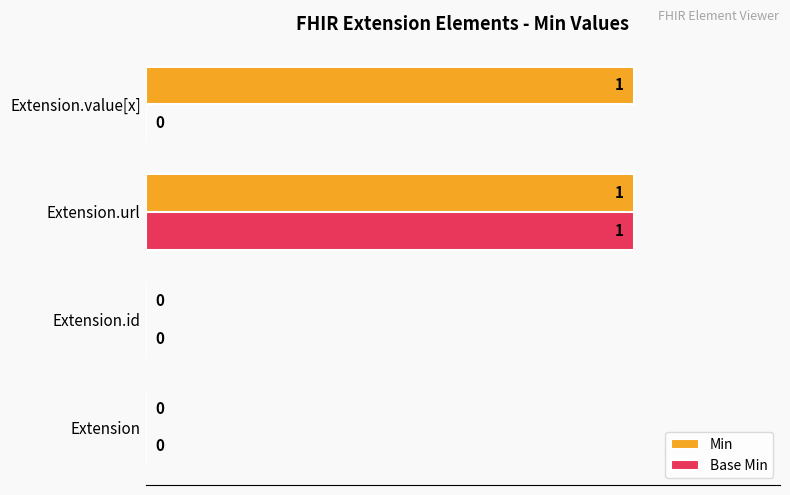

At which category is the sum across all series the highest?

Extension.url